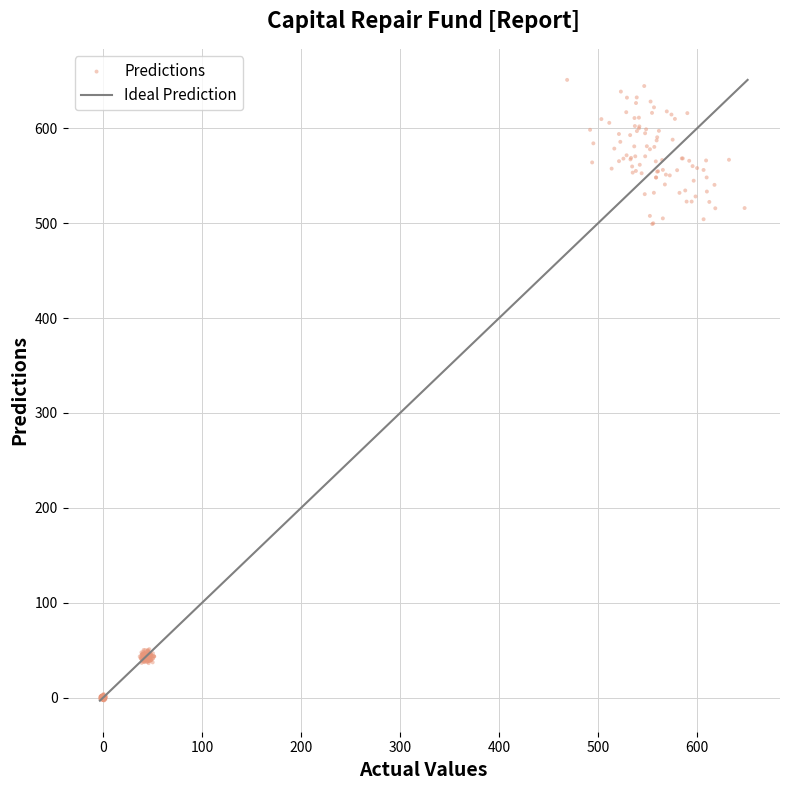

What is the range of X values (max minus min)?

651.2